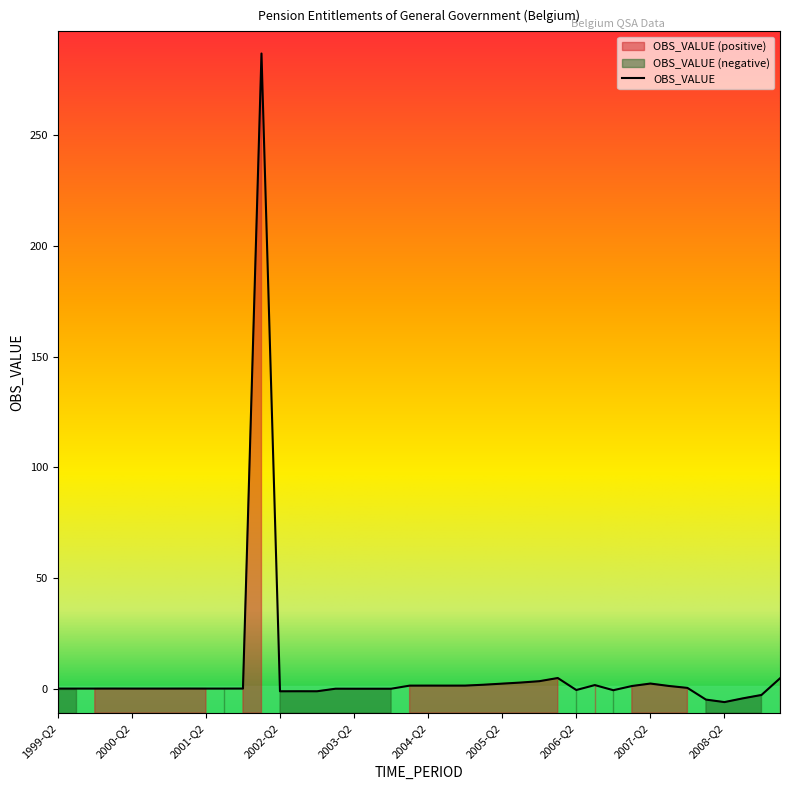

What value does the data have at 2003-Q3?

-0.1